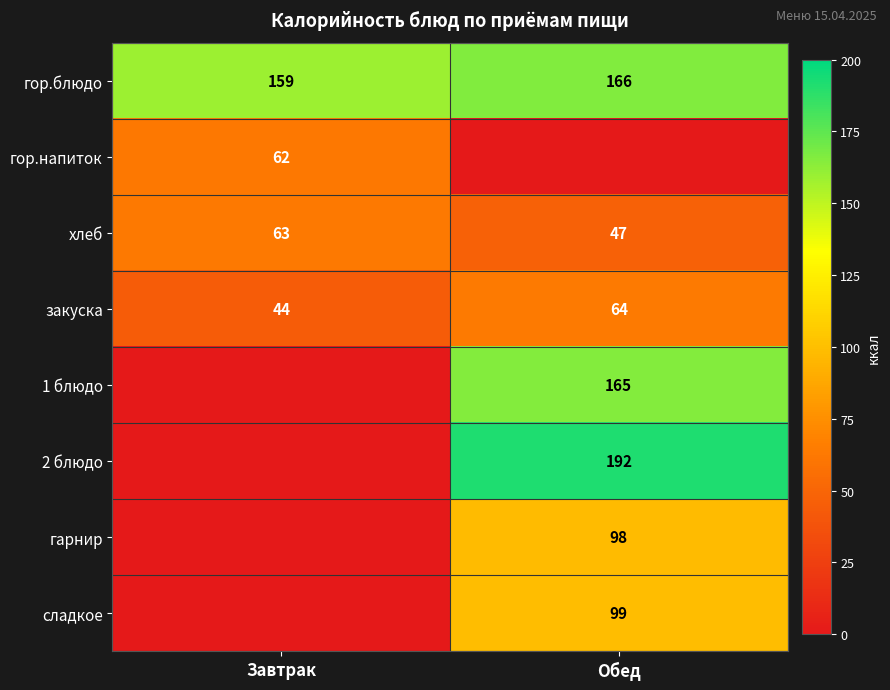

What is the sum of the гор.блюдо values at Обед and Завтрак?

325